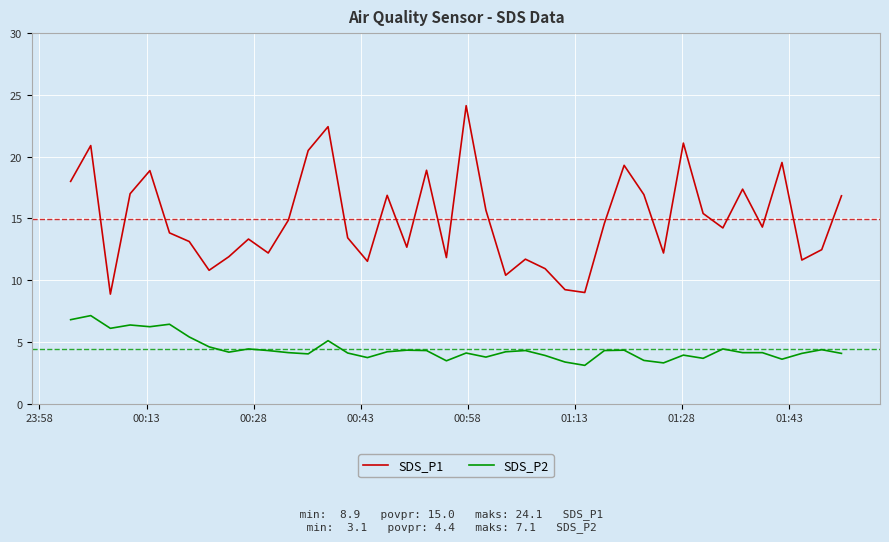

What is the greatest value displayed?

24.1